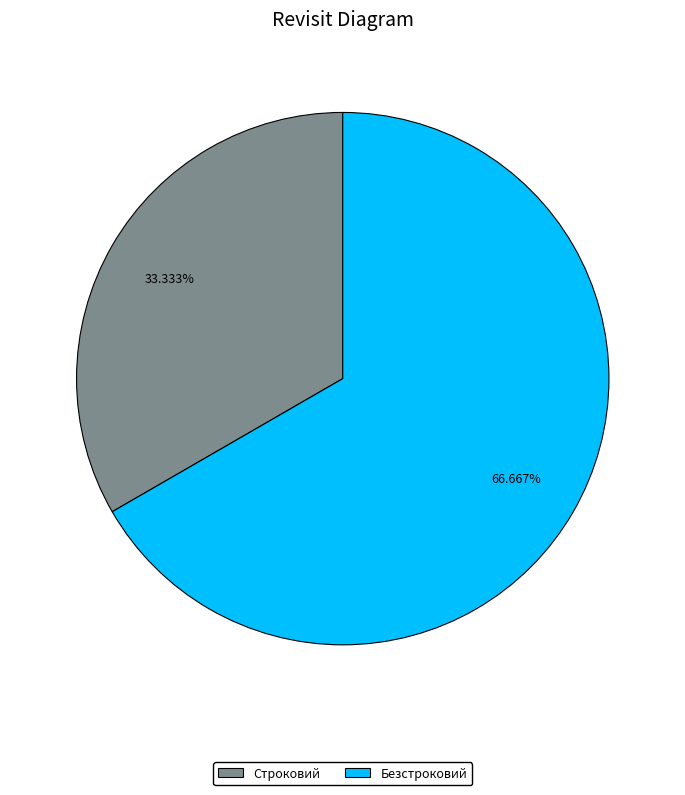

Do Строковий and Безстроковий together represent more than half of the pie?

Yes